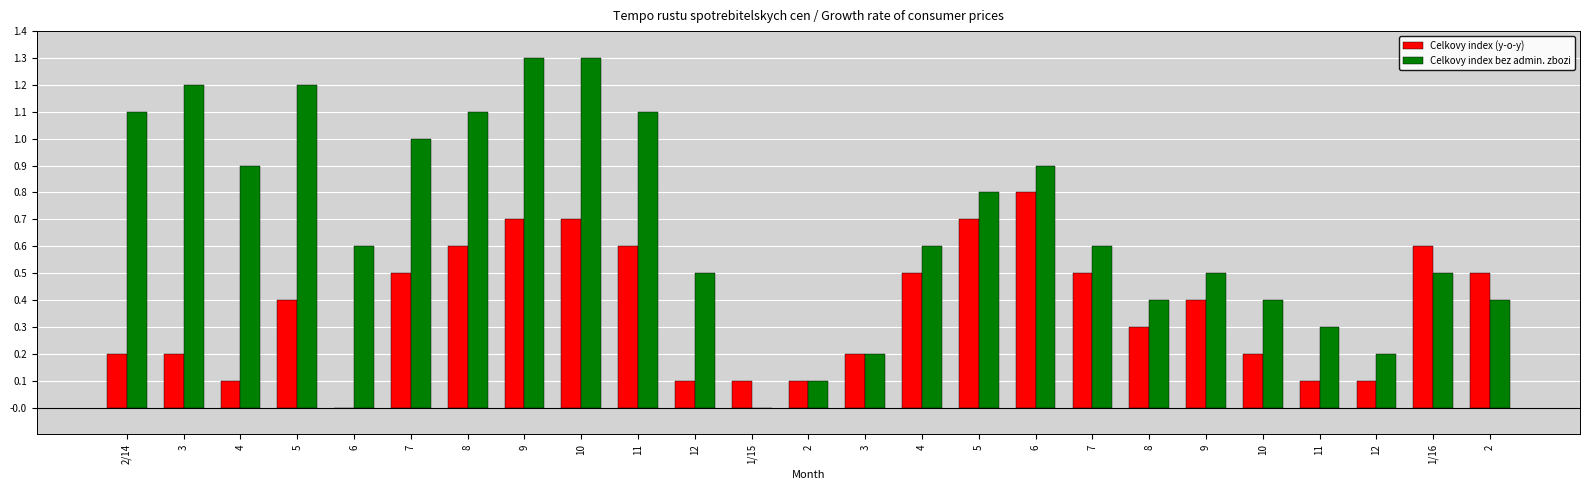

What are all the series names shown in the legend?

Celkovy index (y-o-y), Celkovy index bez admin. zbozi